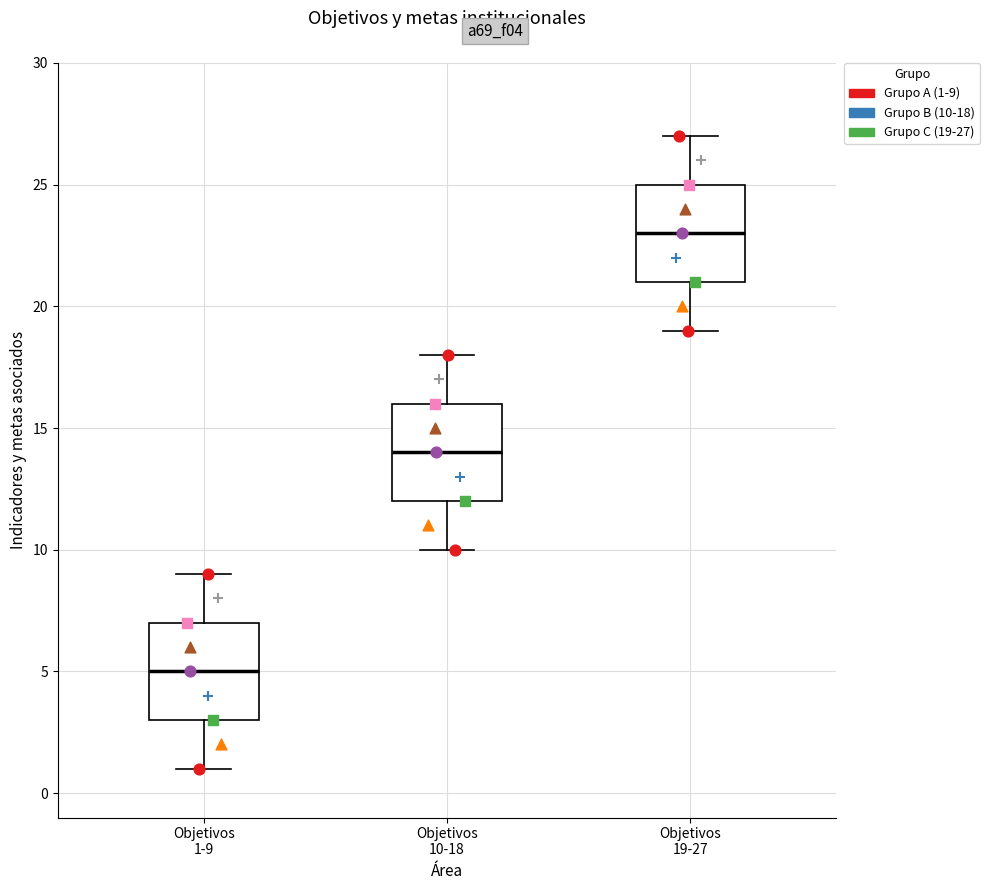

Reading left to right, read every box against the y-axis: the position of its median line, the range the box covers, and the ends of its whiskers. The values are not printed on the chart, so give them approximately, as read against the axis.

Objetivos 1-9: median 5, box 3 to 7, whiskers 1 to 9
Objetivos 10-18: median 14, box 12 to 16, whiskers 10 to 18
Objetivos 19-27: median 23, box 21 to 25, whiskers 19 to 27